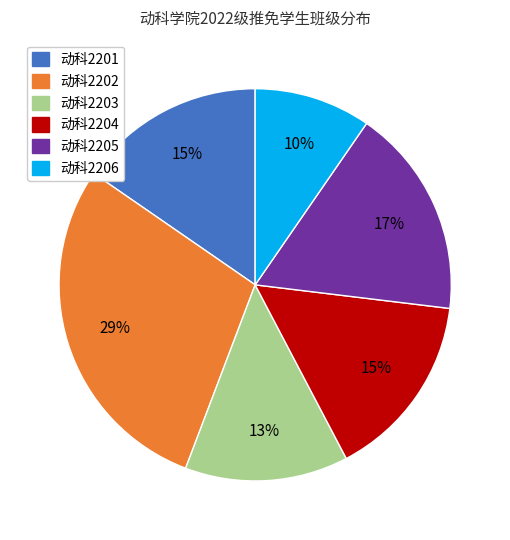

To the nearest percent, what portion does 动科2203 represent?

13%